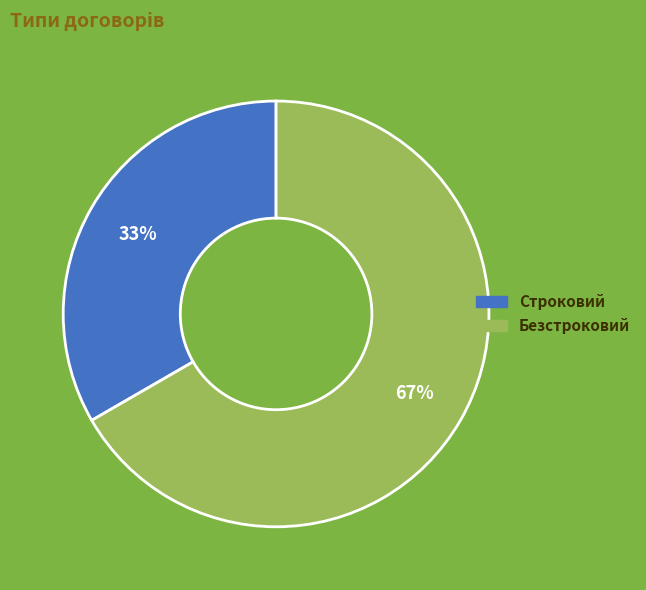

Approximately how many times larger is the value at Безстроковий compared to Строковий?

2.0